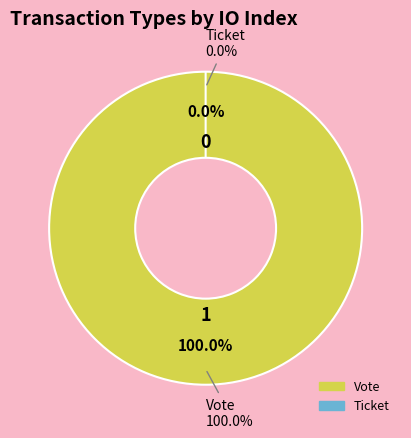

What is the smallest slice in the pie chart?

Ticket